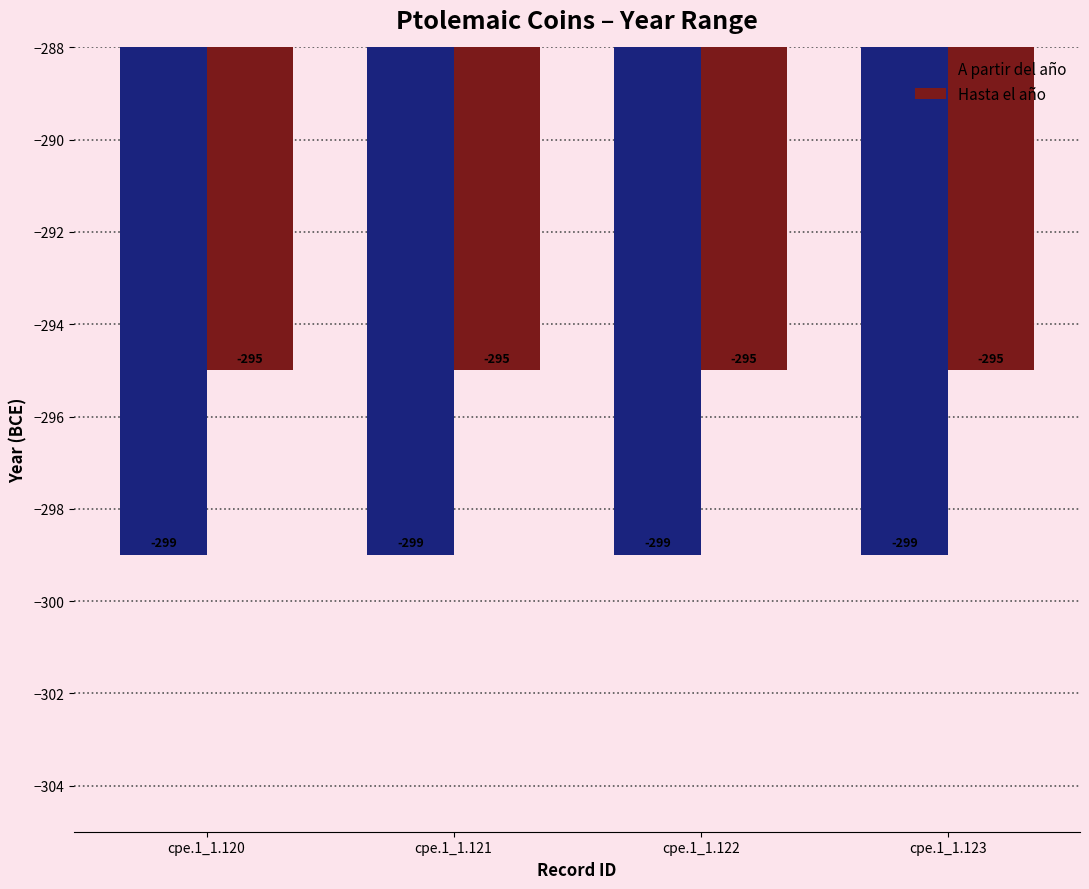

Reading left to right, list all the values displayed in this chart.

A partir del año: cpe.1_1.120=-299	cpe.1_1.121=-299	cpe.1_1.122=-299	cpe.1_1.123=-299
Hasta el año: cpe.1_1.120=-295	cpe.1_1.121=-295	cpe.1_1.122=-295	cpe.1_1.123=-295